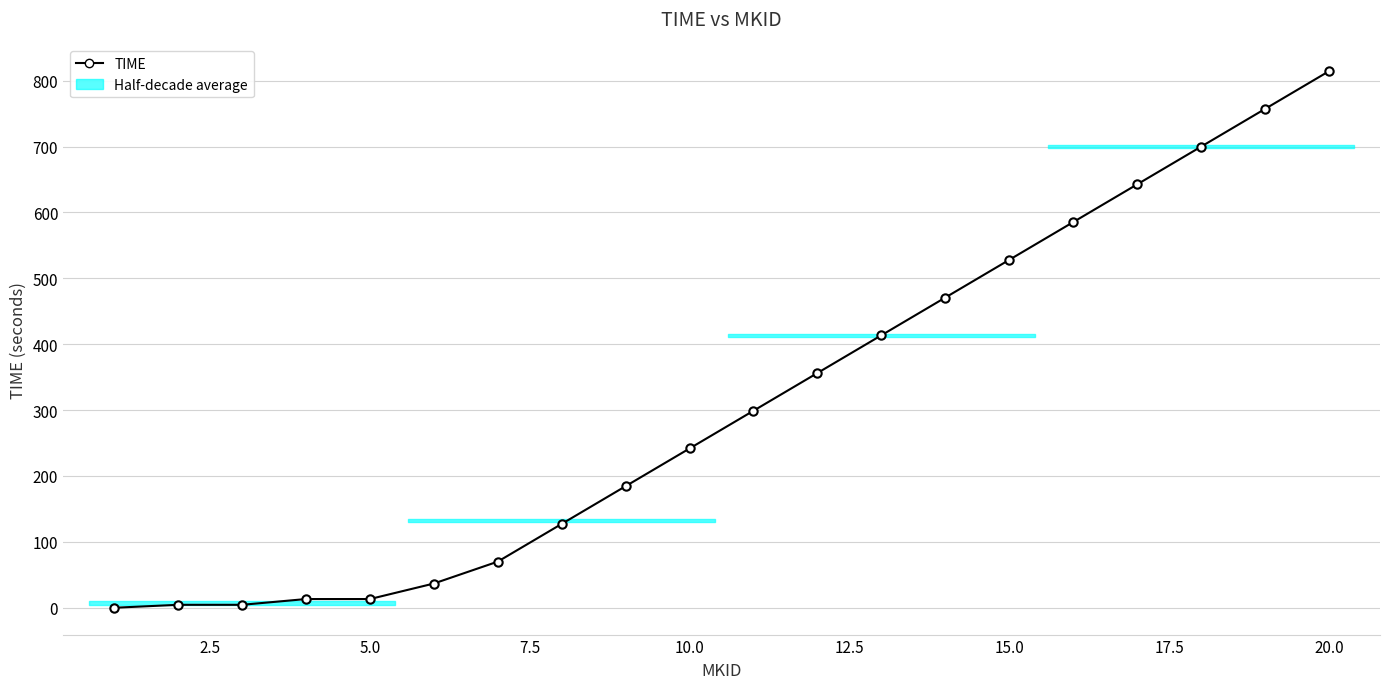

How many positive values are there?

19